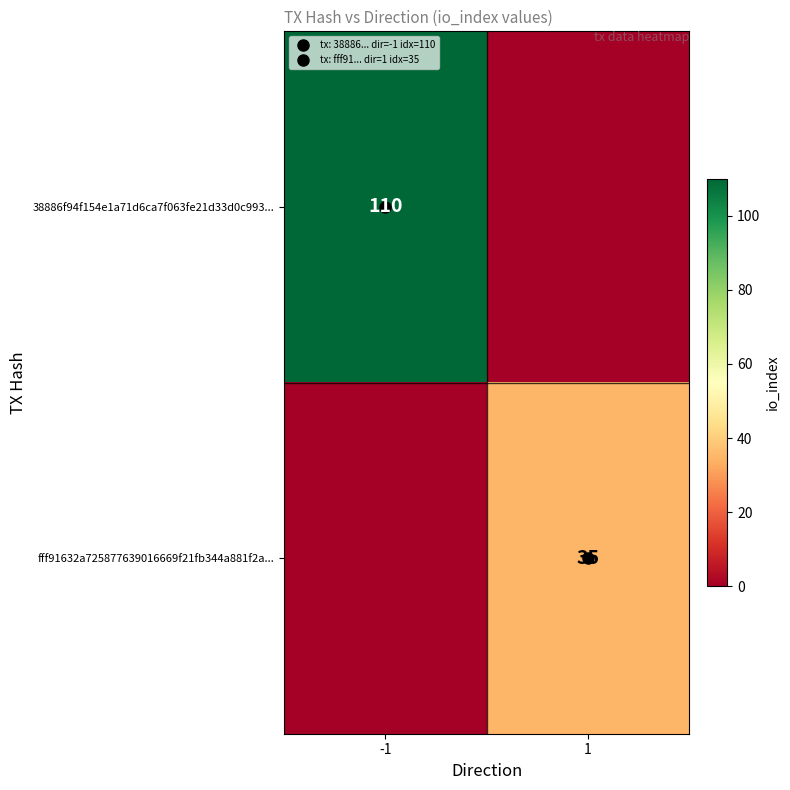

List the labels in order of 38886f94f154e1a71d6ca7f063fe21d33d0c993... value, smallest first.

1, -1